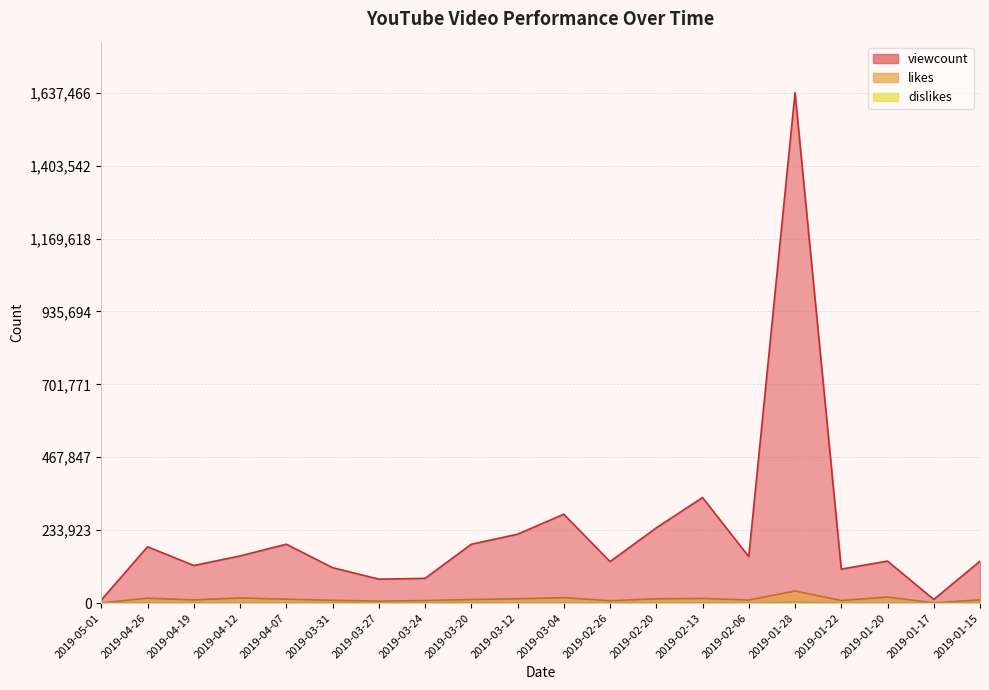

At which label does viewcount reach its minimum?

2019-05-01